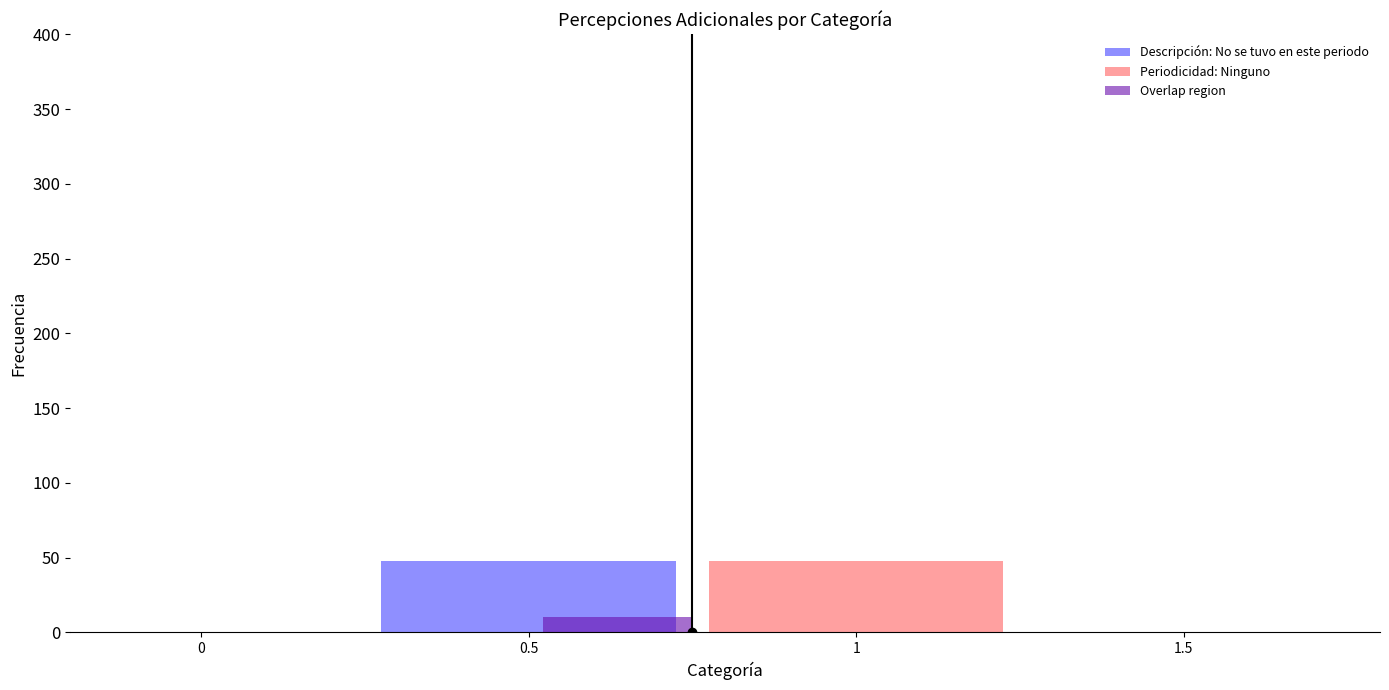

How many bars are there in total?

3